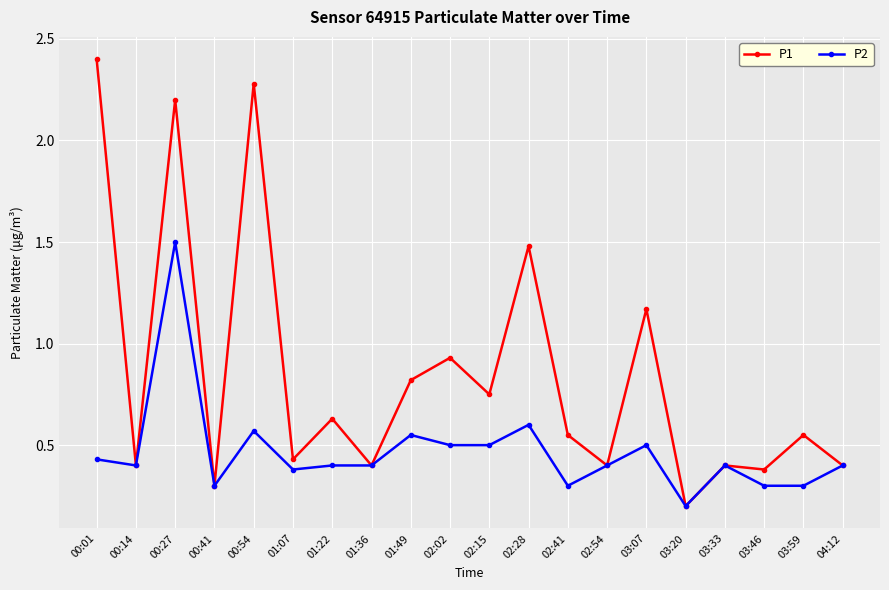

At which category does P2 reach its first local peak?

00:27